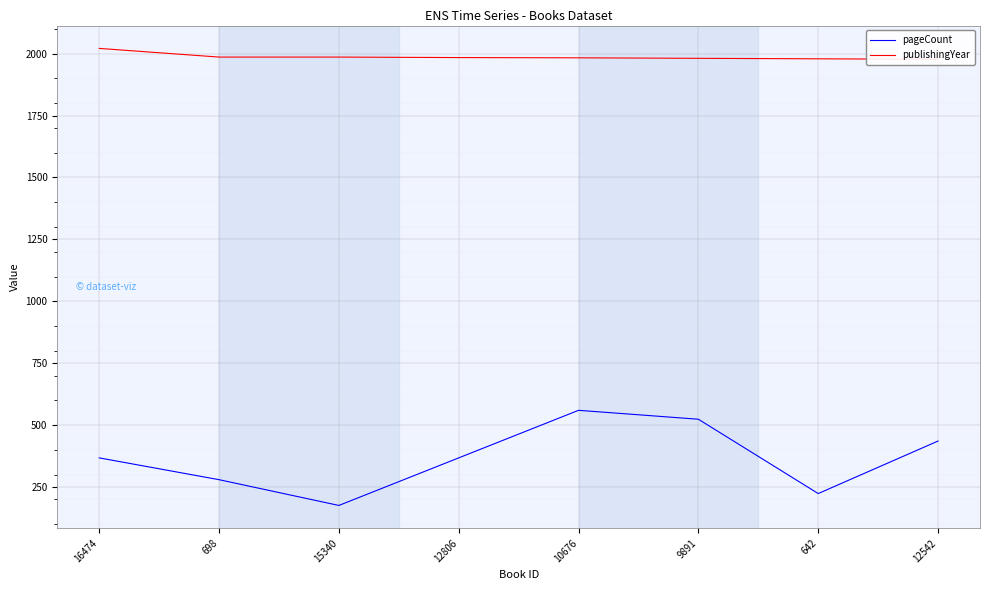

At which label is pageCount closest to 368?

16474